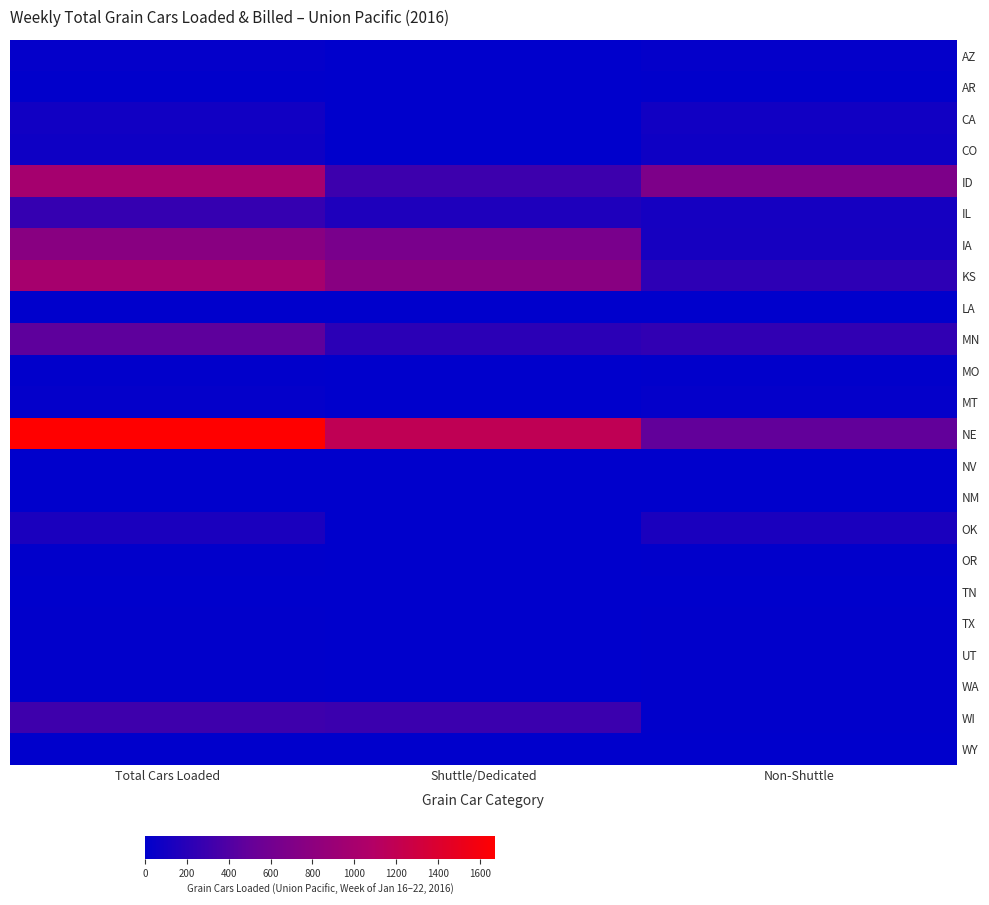

How many series are shown in this chart?

23